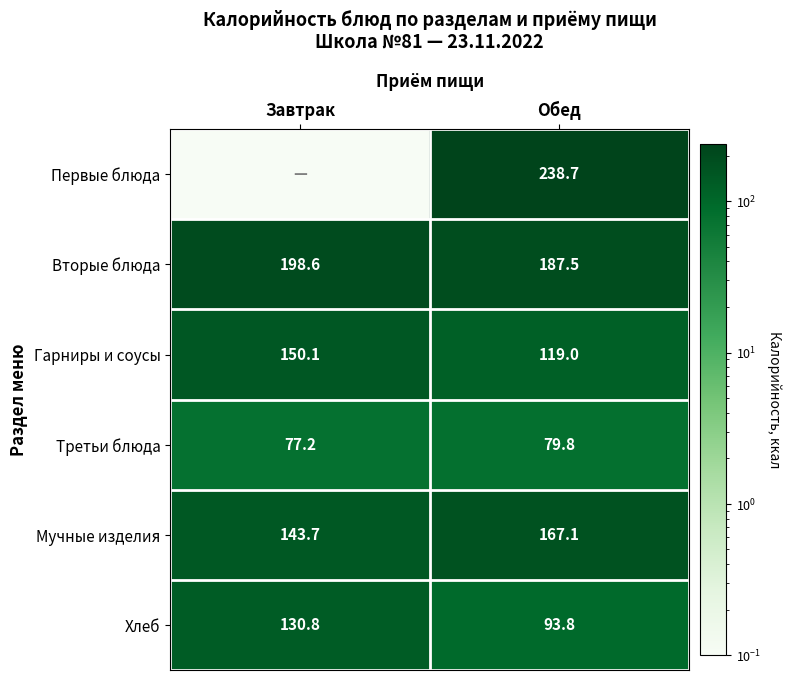

What is the average value of the Третьи блюда series?

78.5